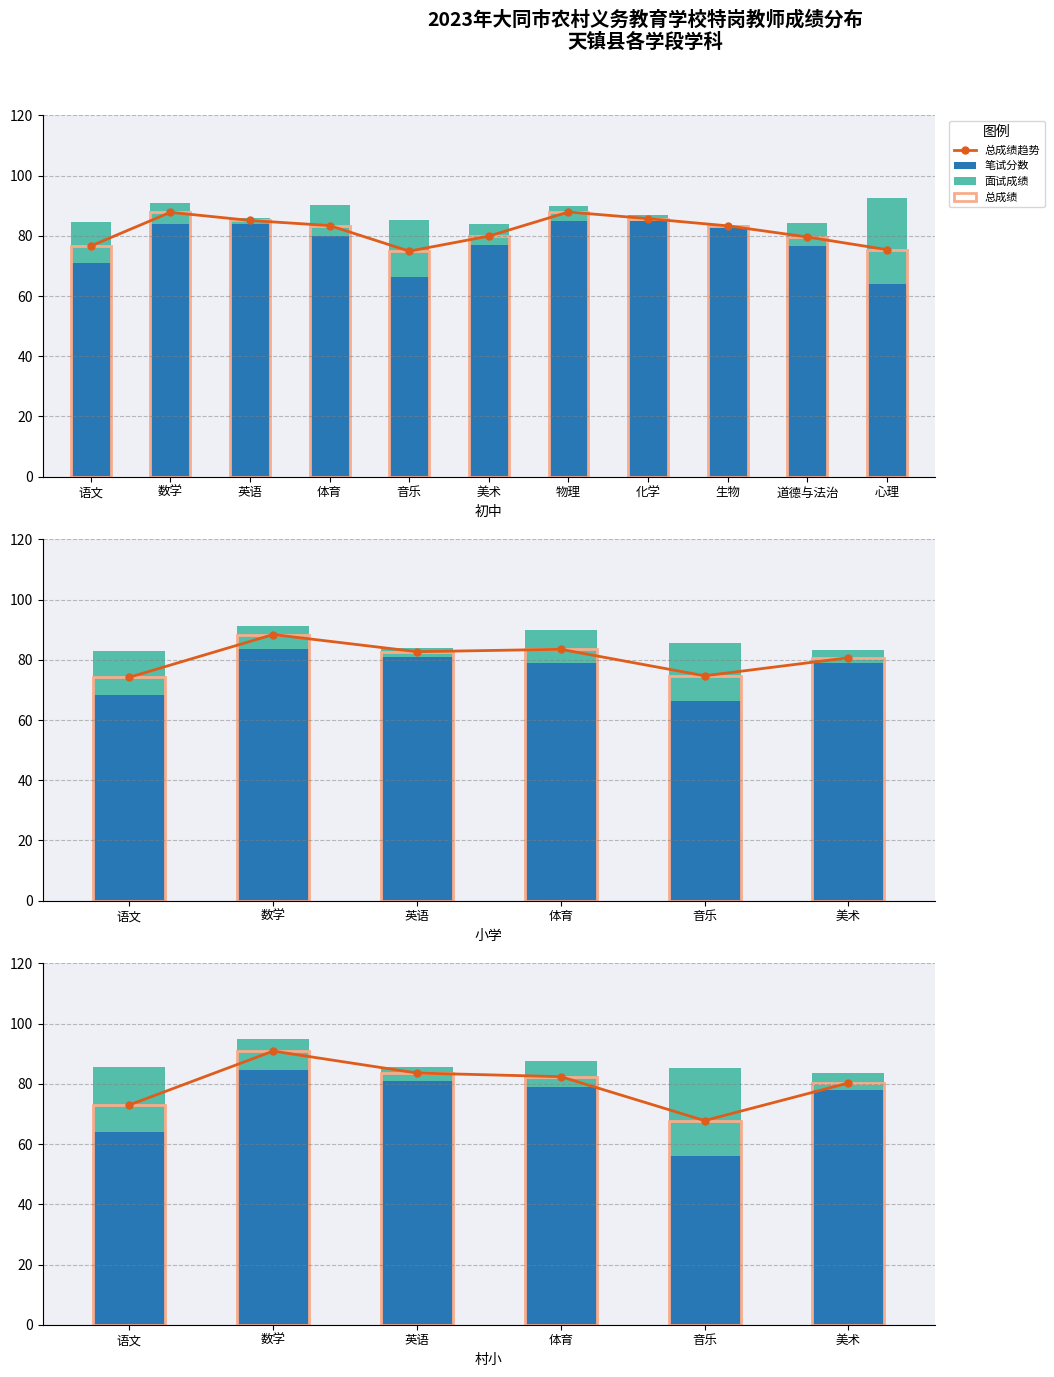

Which series has the largest total across all categories?

总成绩趋势